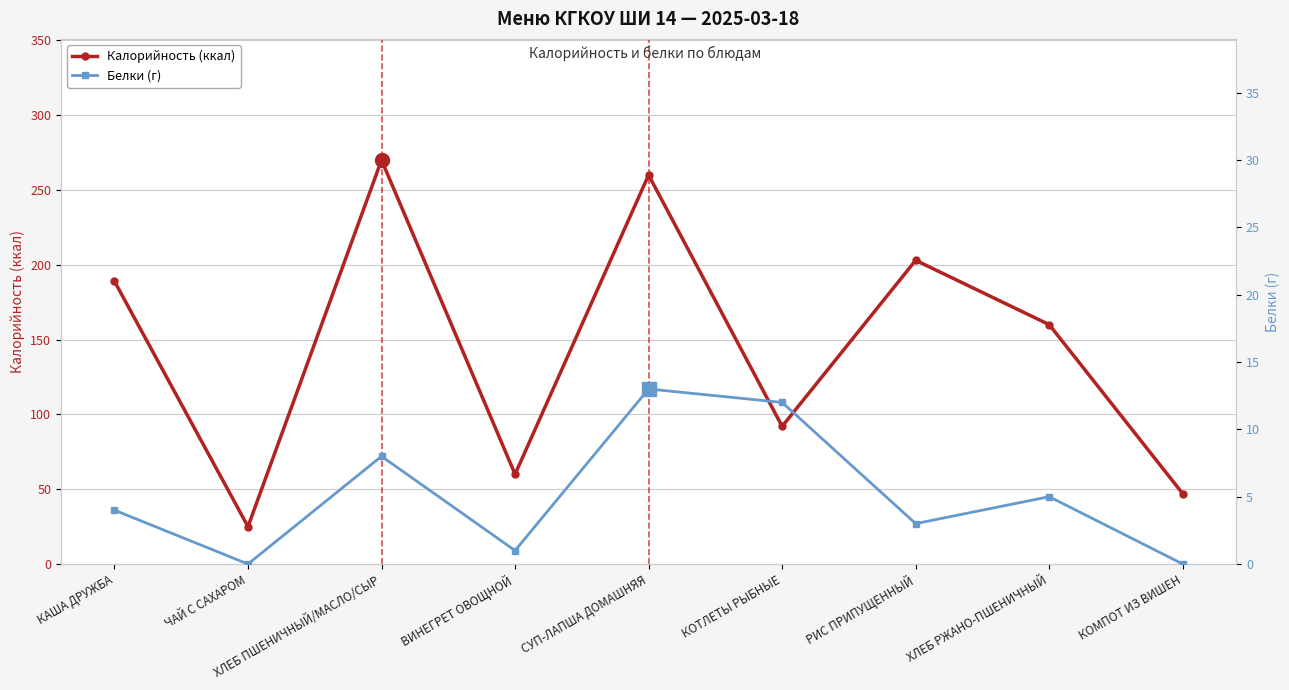

Where is Белки (г) nearest to the value 6?

ХЛЕБ РЖАНО-ПШЕНИЧНЫЙ